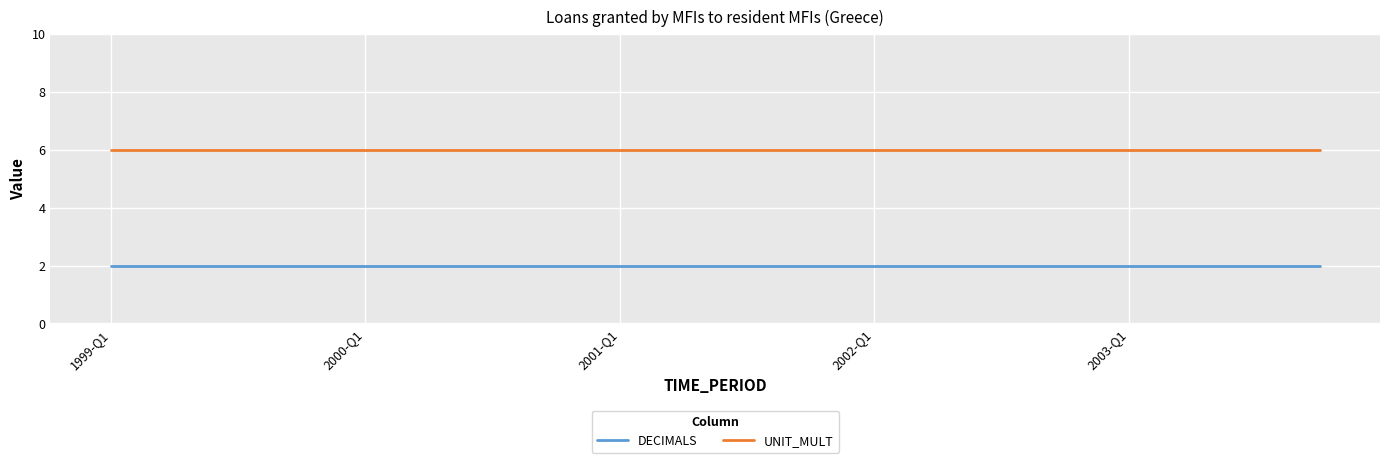

Which series has the largest total across all categories?

UNIT_MULT